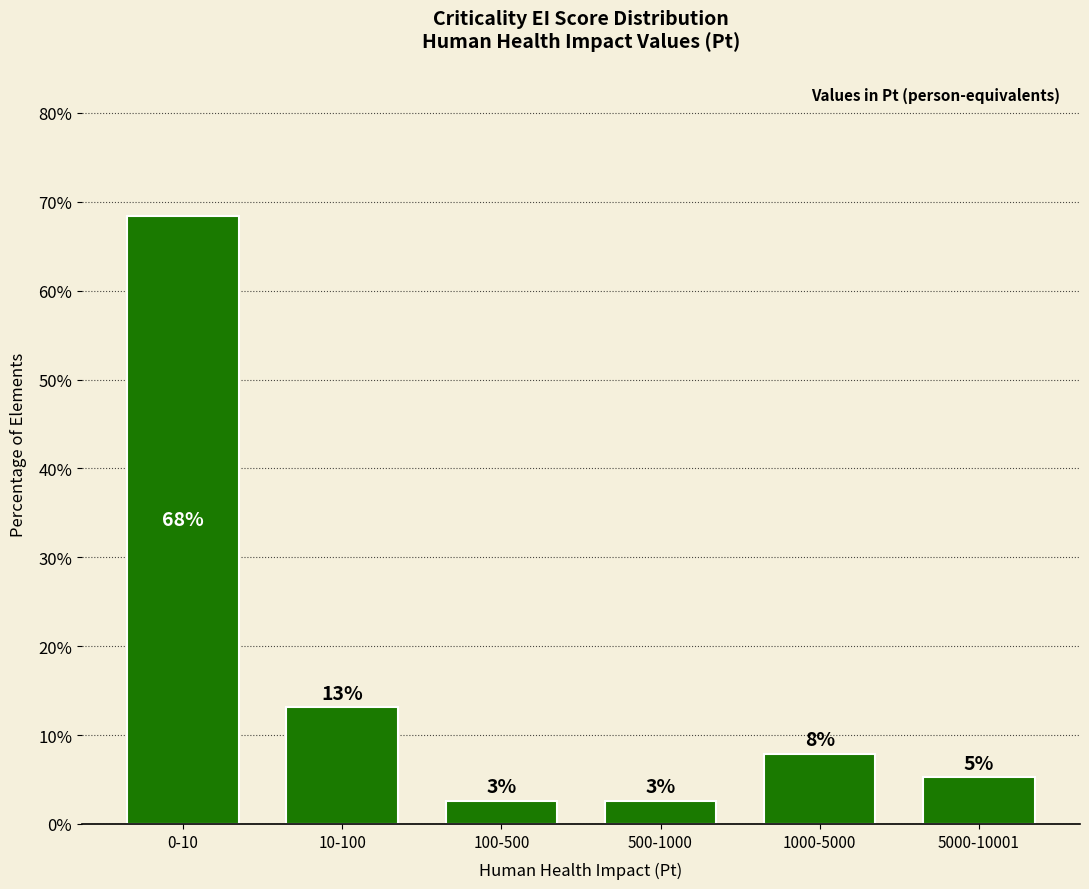

How many bars are there in total?

6